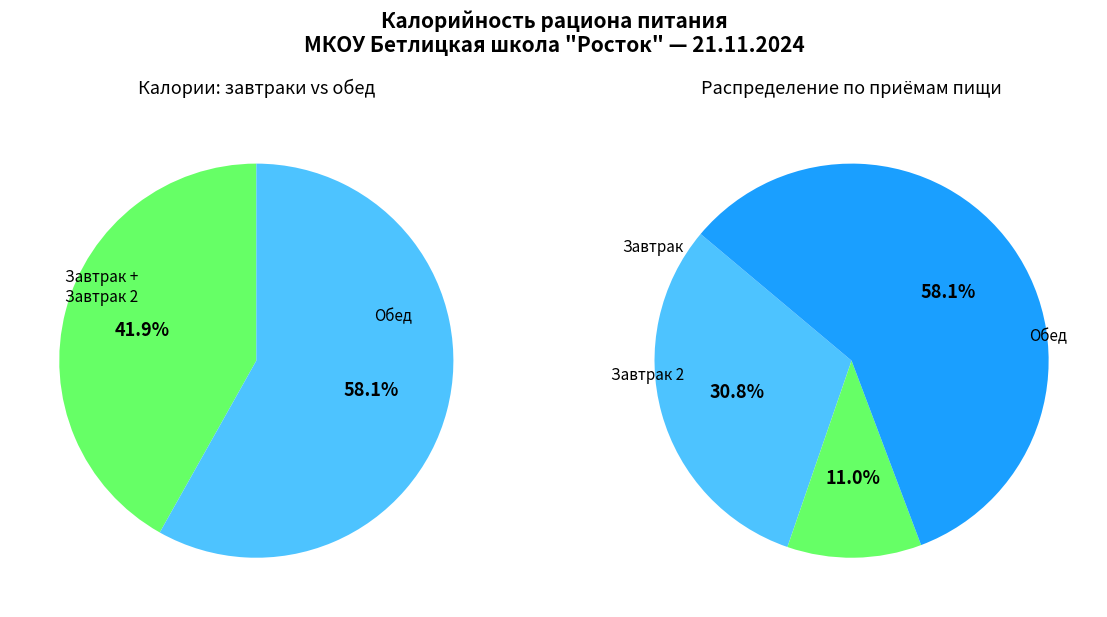

What is the total percentage of Завтрак and Обед?

89.0%